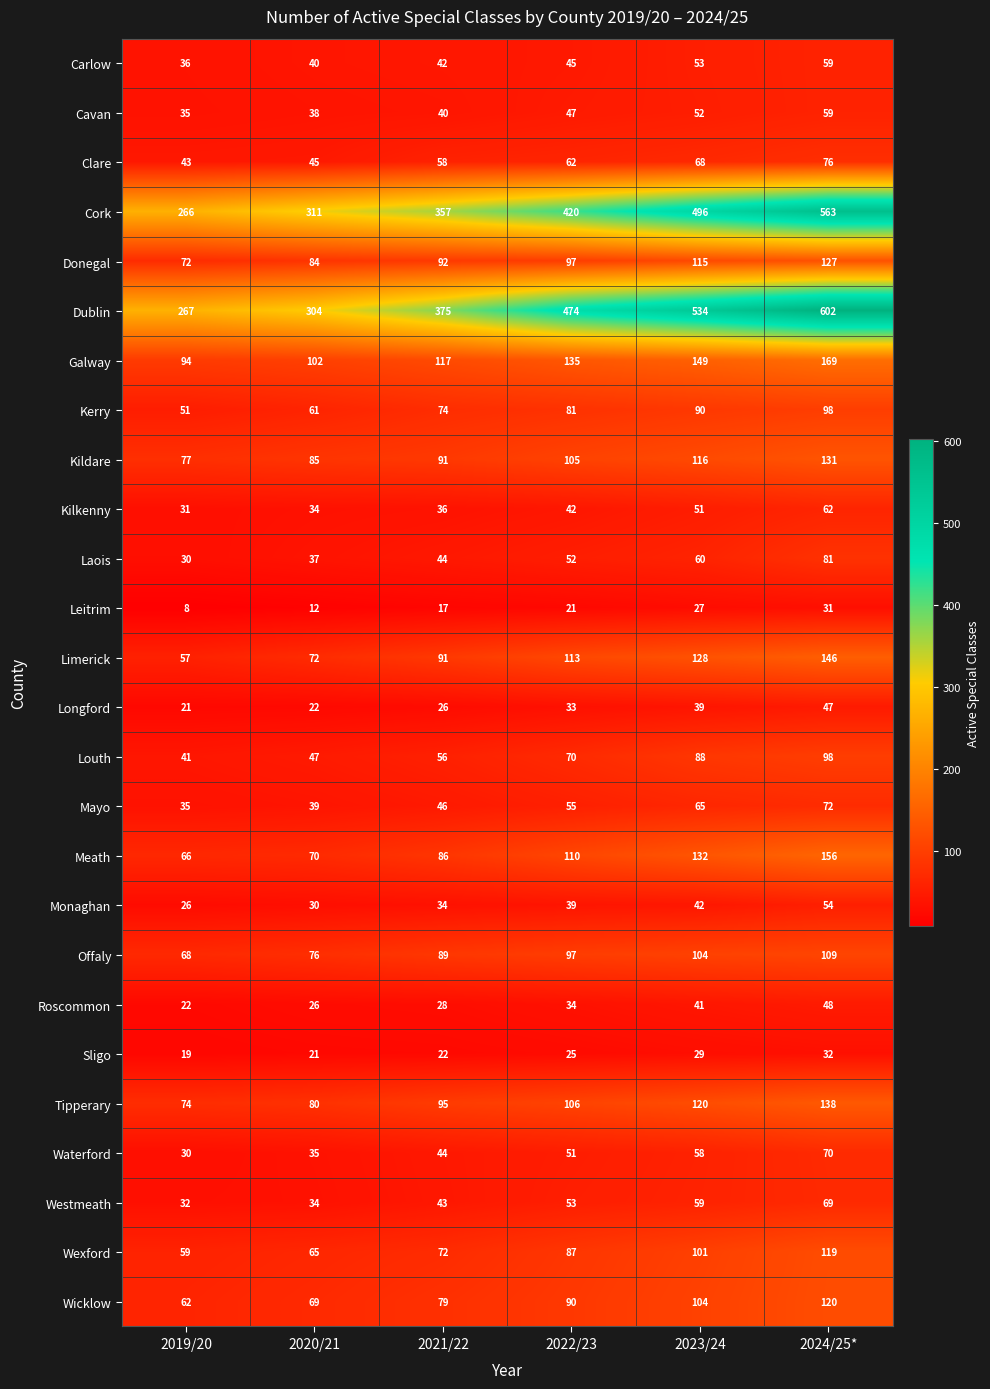

What is the difference between the Dublin values at 2020/21 and 2019/20?

37